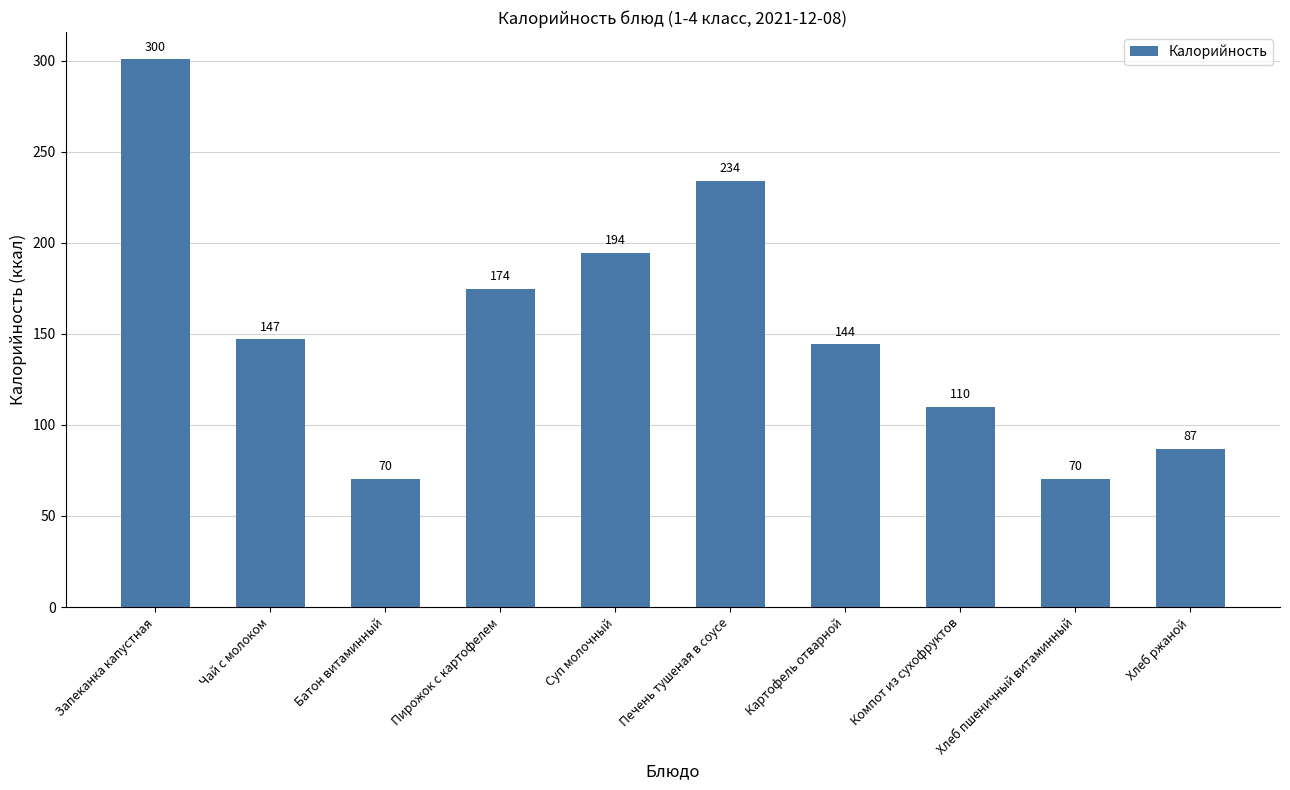

What is the approximate value at Компот из сухофруктов?

110.0